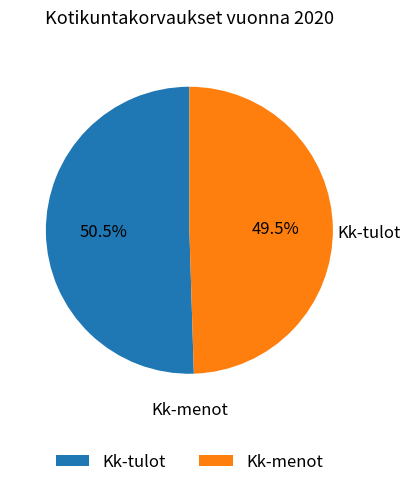

Rank the categories by value from lowest to highest.

Kk-menot, Kk-tulot